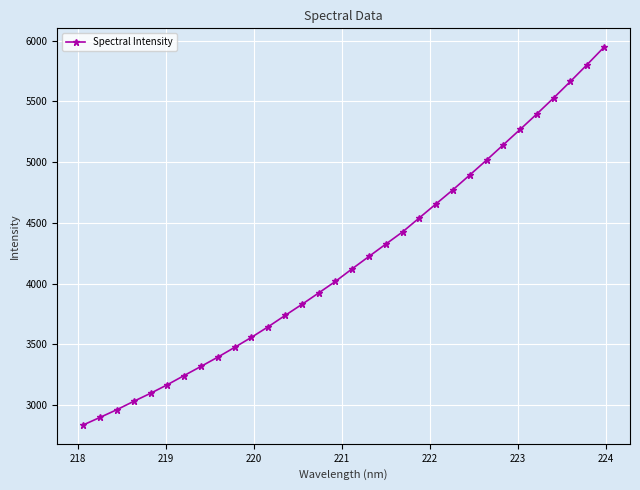

True or false: there are more than 2 points higher than both neighbors.

False